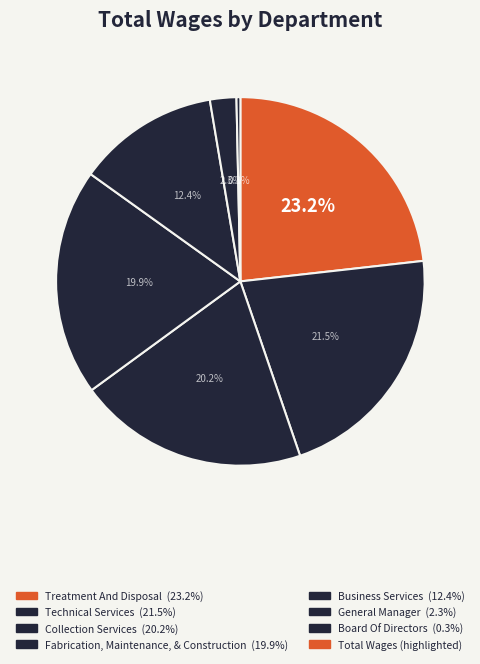

How many slices are in this pie chart?

7